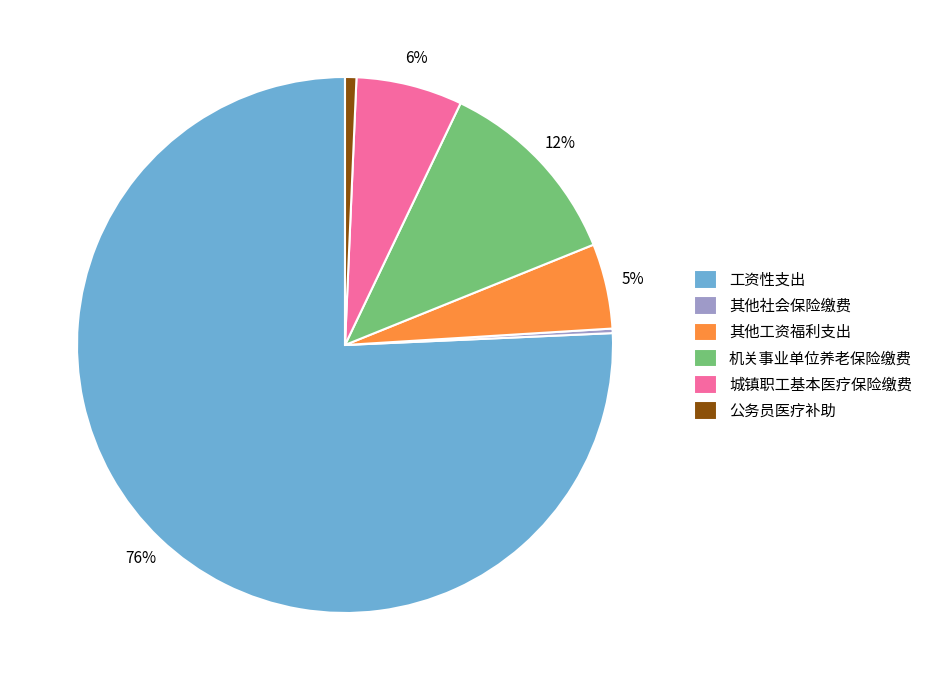

To the nearest percent, what is the combined percentage of 其他工资福利支出 and 机关事业单位养老保险缴费?

17%